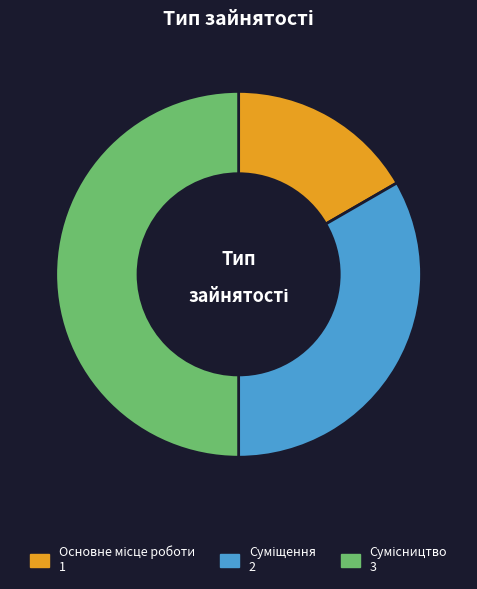

What percentage is the Основне місце роботи slice, to the nearest percent?

17%